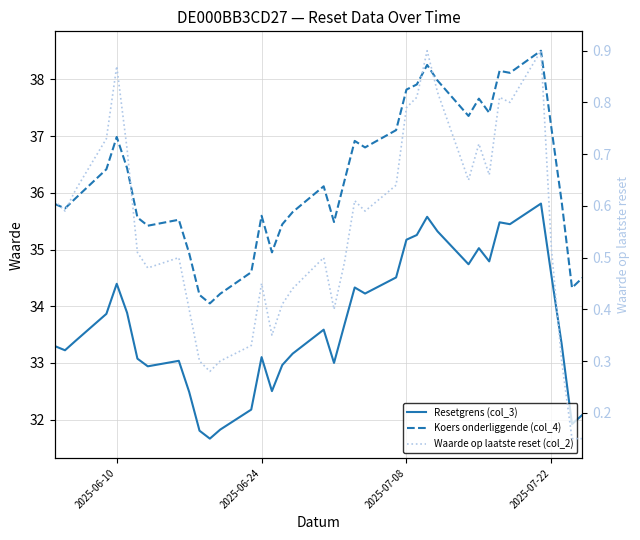

Rank the series by their maximum value, from lowest to highest.

Waarde op laatste reset (col_2), Resetgrens (col_3), Koers onderliggende (col_4)